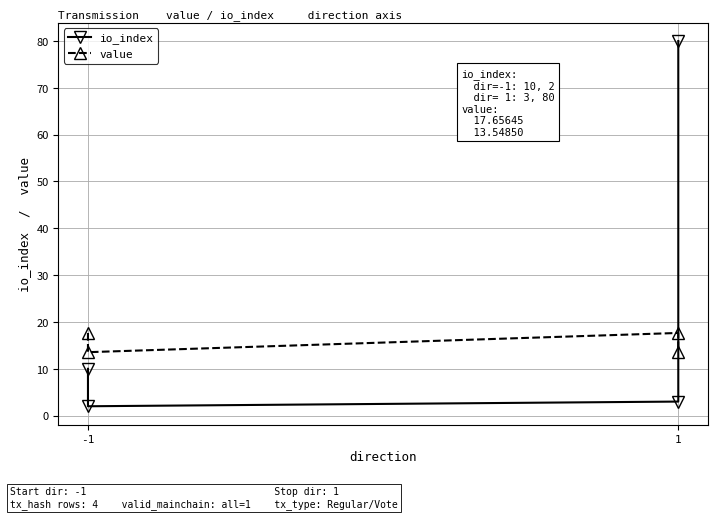

What is the value of the io_index point at the 1st from the left?

10.0